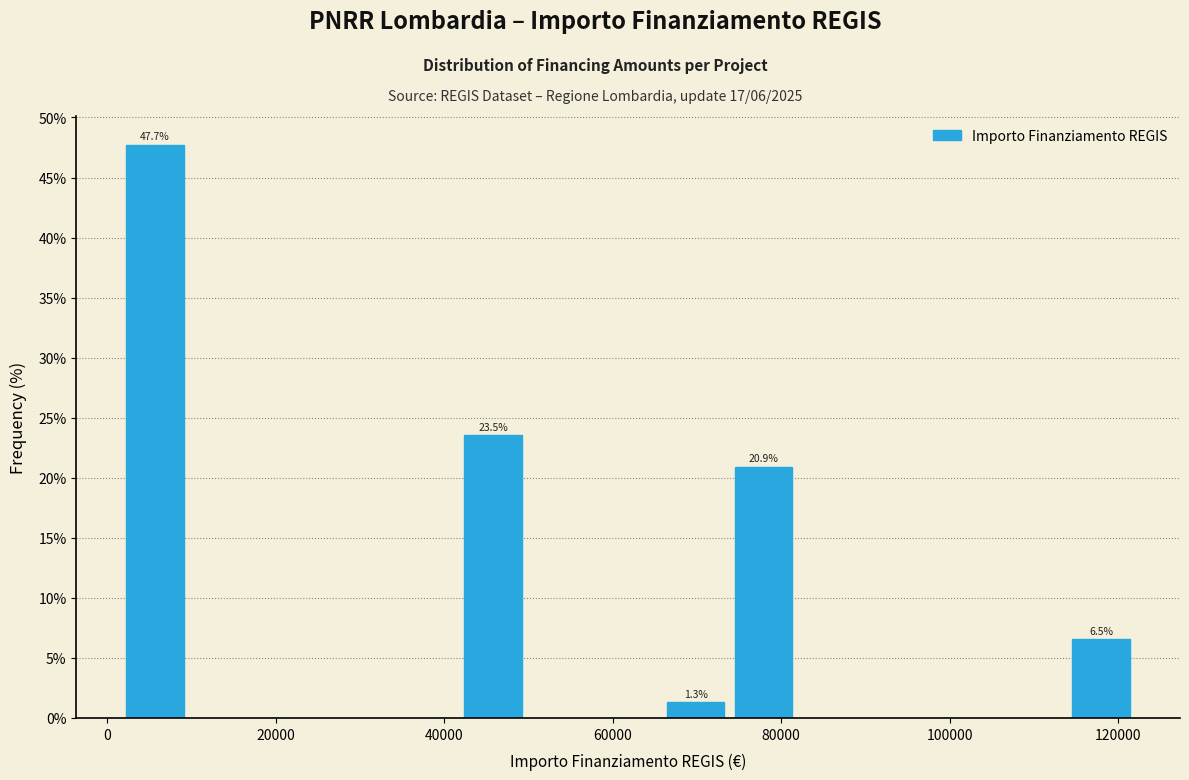

Which range on the x-axis has the tallest bar?

2000 to 10000